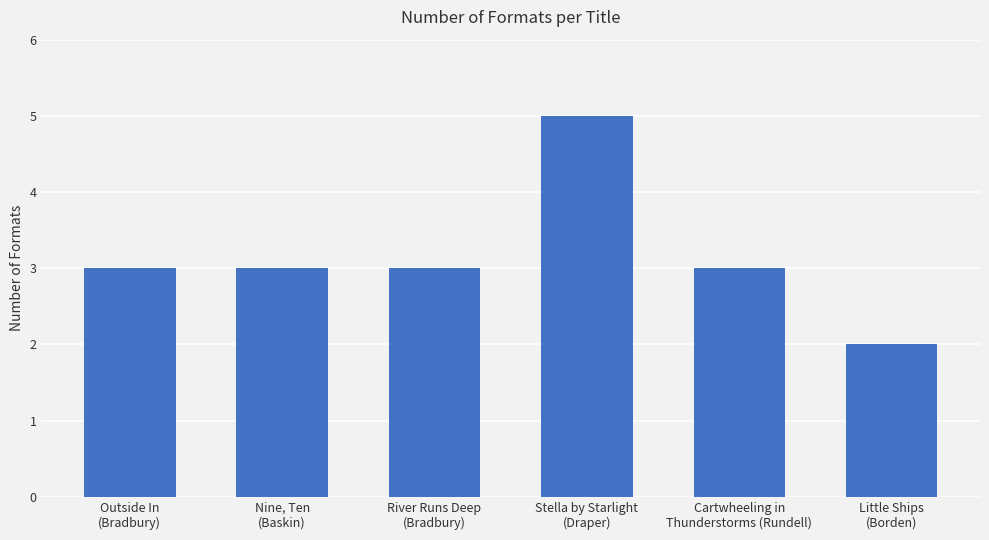

Which category has the highest value across all series?

Stella by Starlight
(Draper)